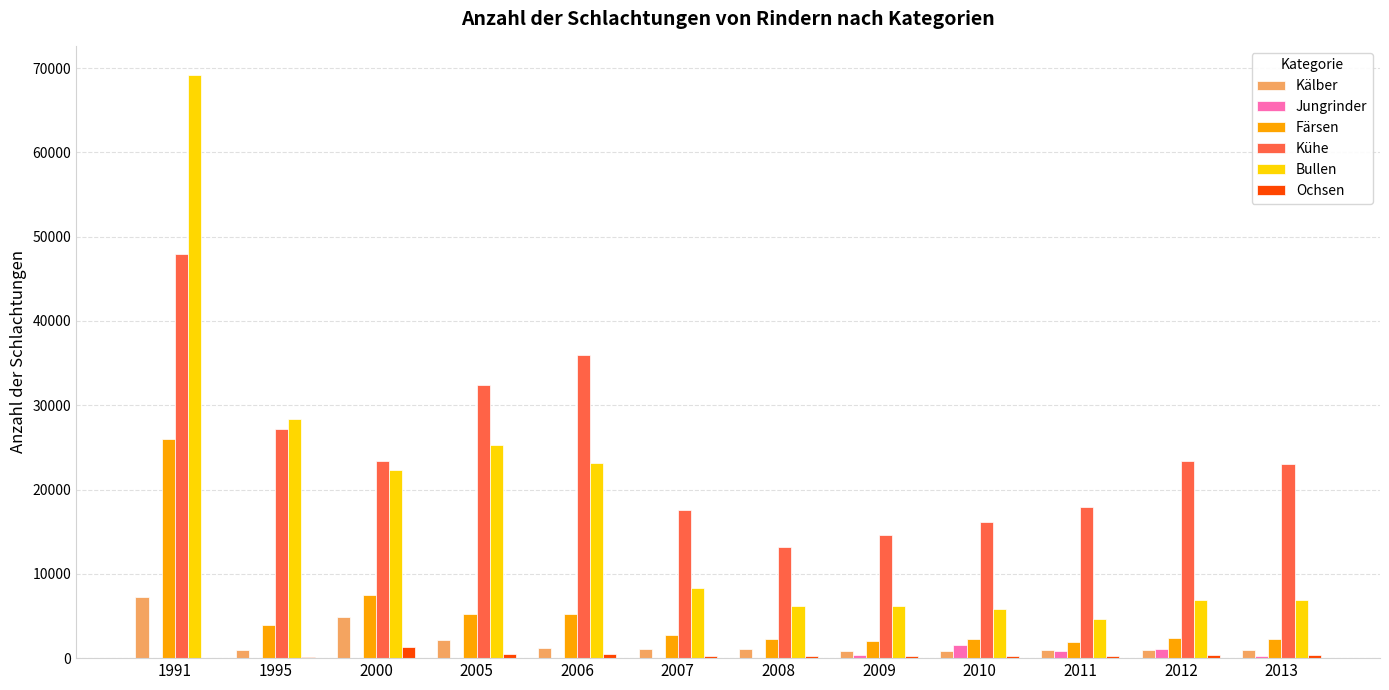

Which category has the highest value in the Bullen series?

1991